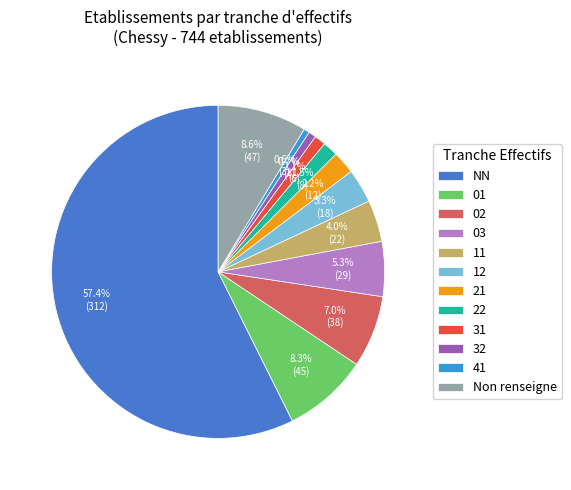

What is the change in value from 03 to 21?

-17